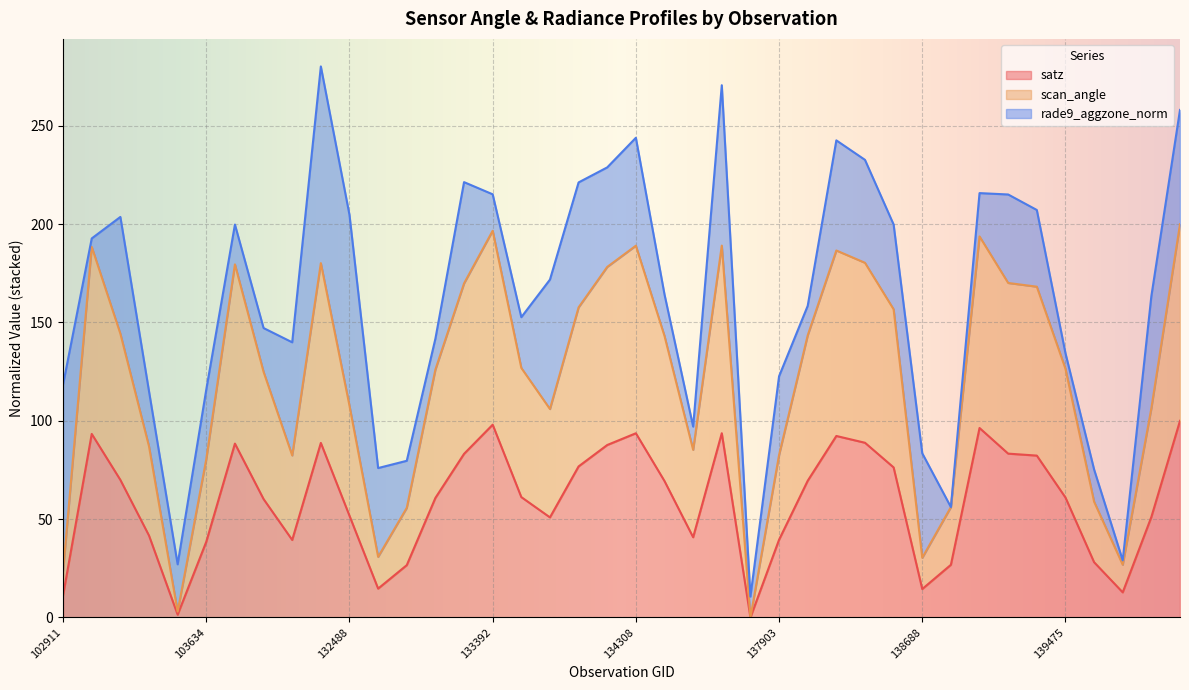

Which category has the lowest value across all series?

137715